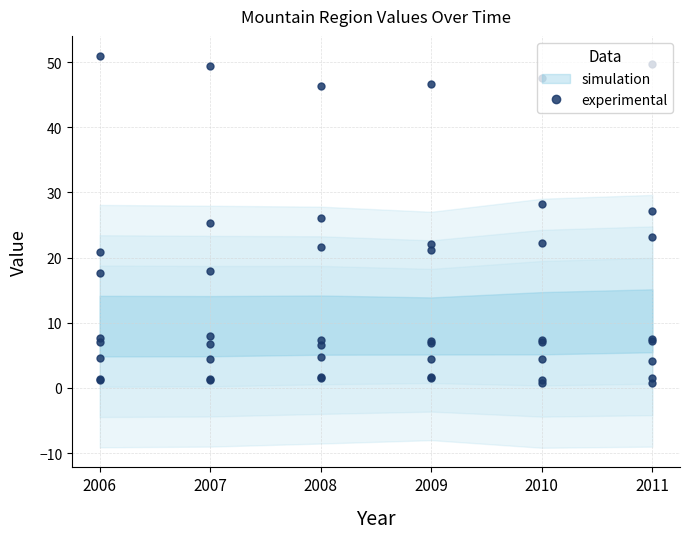

How many lines are shown in the chart?

1